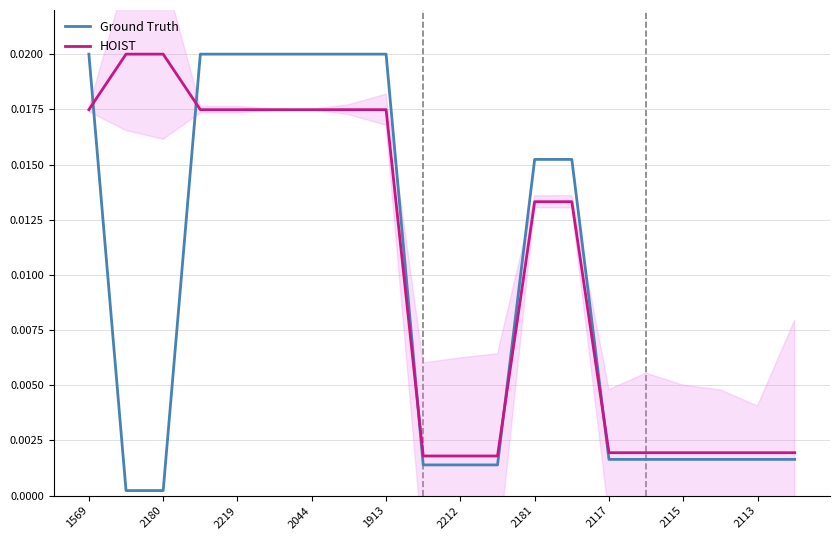

Is this an area chart (filled region under the line)?

No